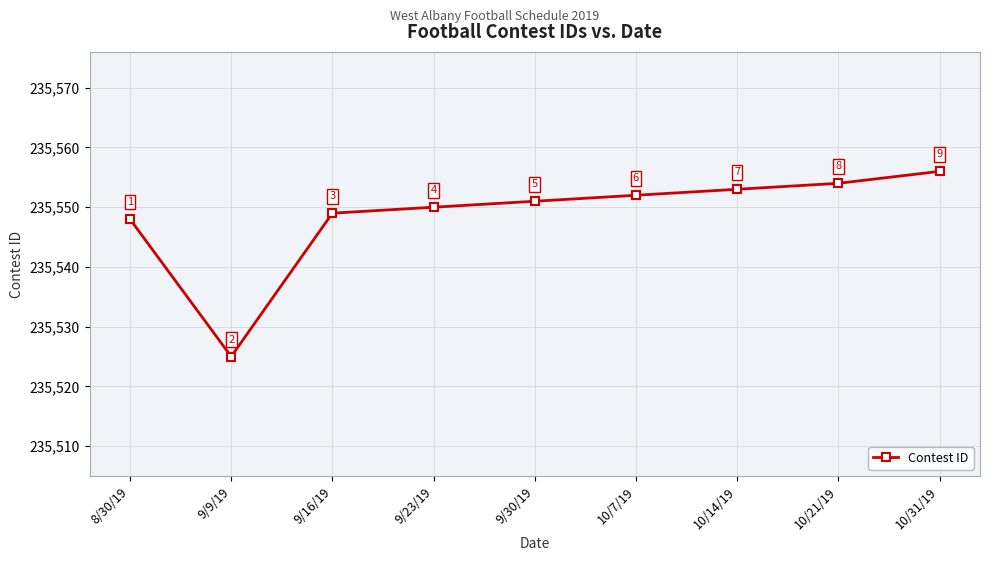

How many lines are shown in the chart?

1